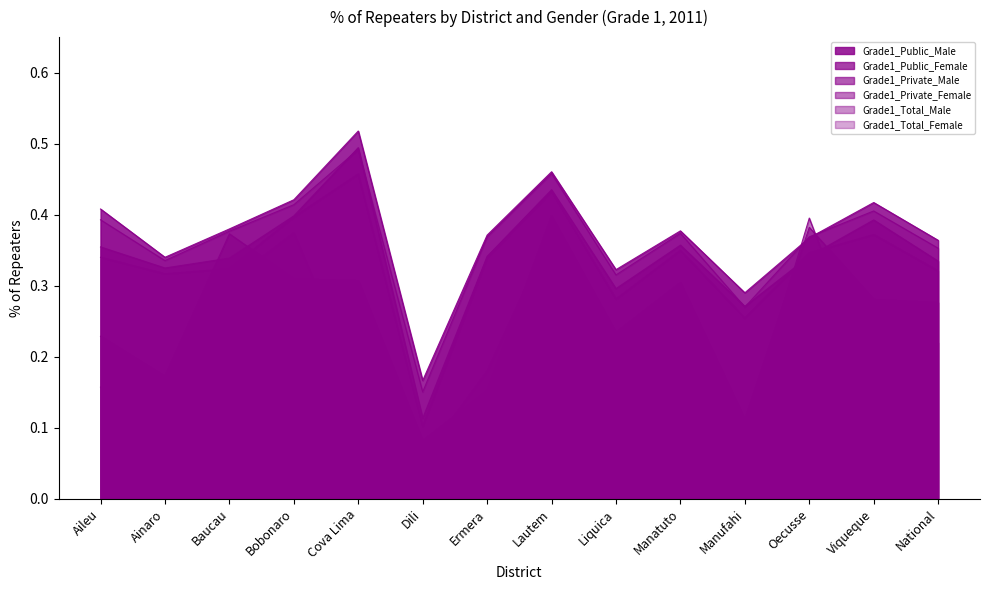

How many categories are shown in the chart?

14